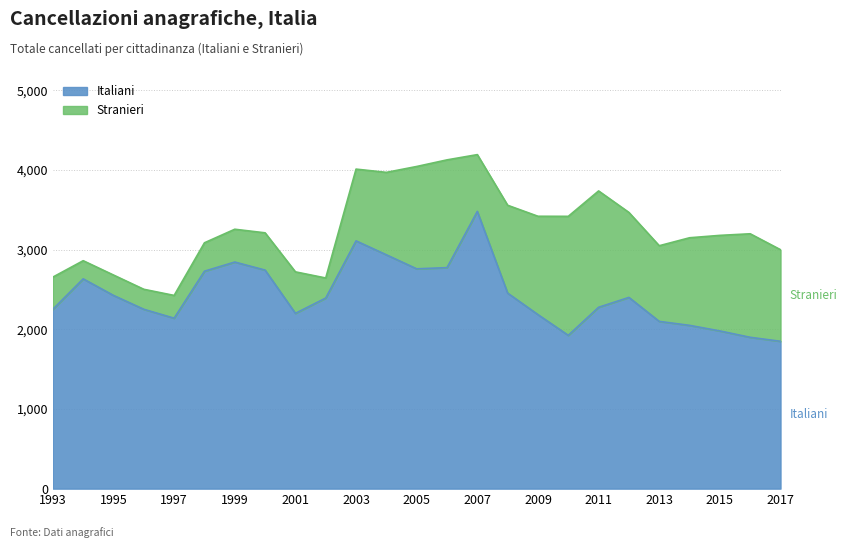

How many points are lower than both their immediate neighbors (excluding endpoints)?

4